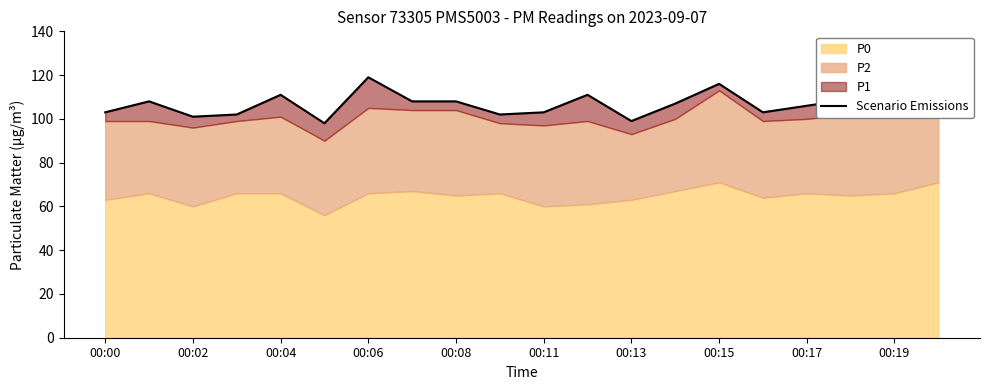

What value does the data have at 00:00, to the nearest 5?

105